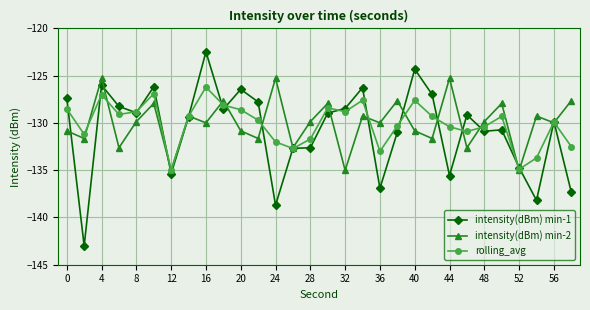

How many interior local peaks does the intensity(dBm) min-2 series have?

11